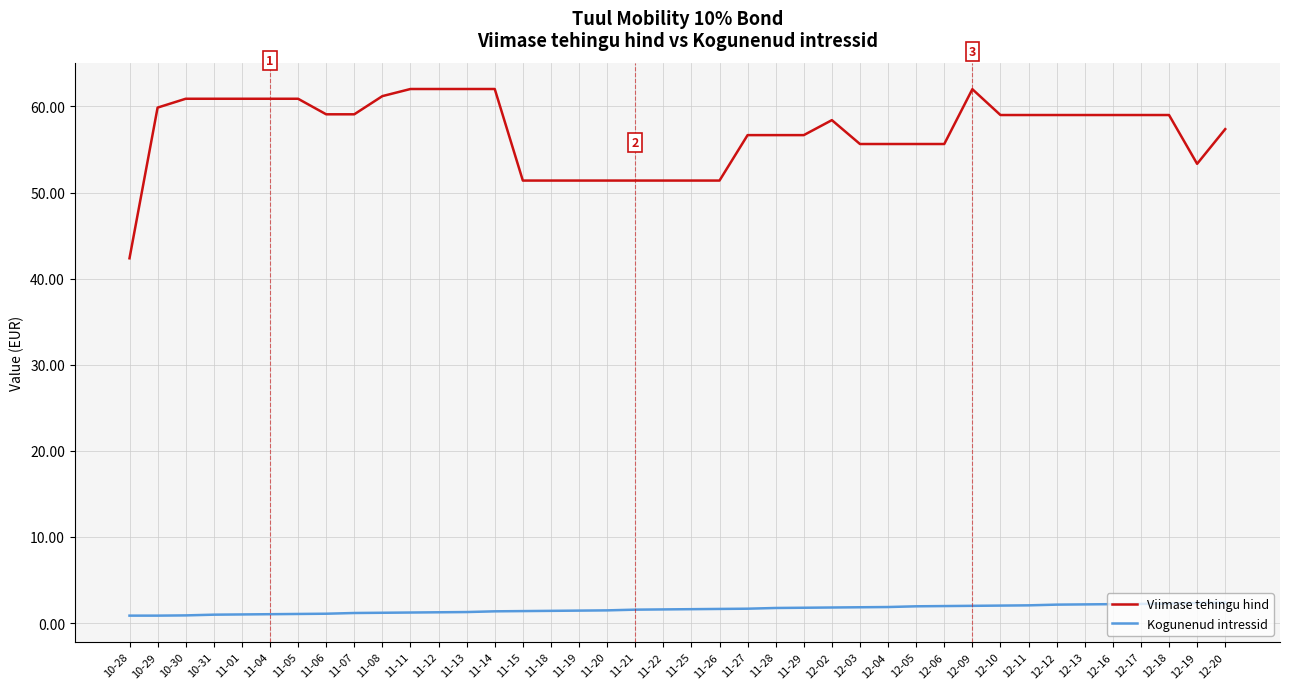

What is the spread (max minus min) of values at 12-03?

53.8